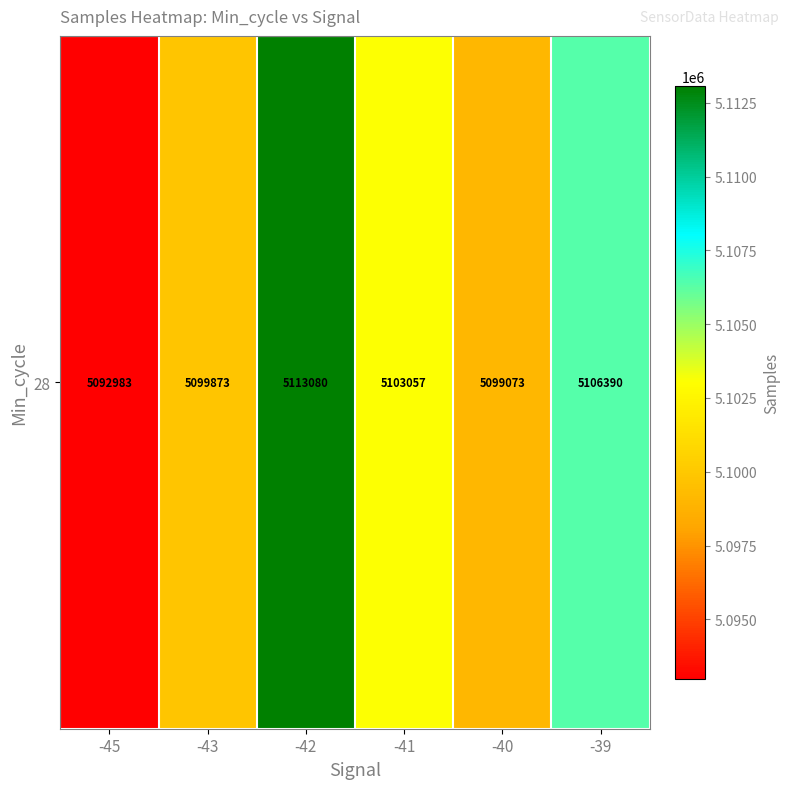

What is the change in value from -43 to -41?

+3184.7